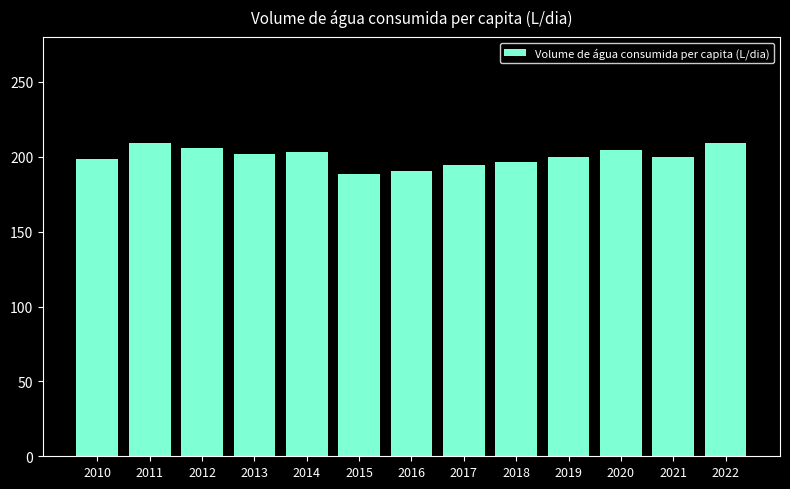

What is the greatest value displayed?

209.3